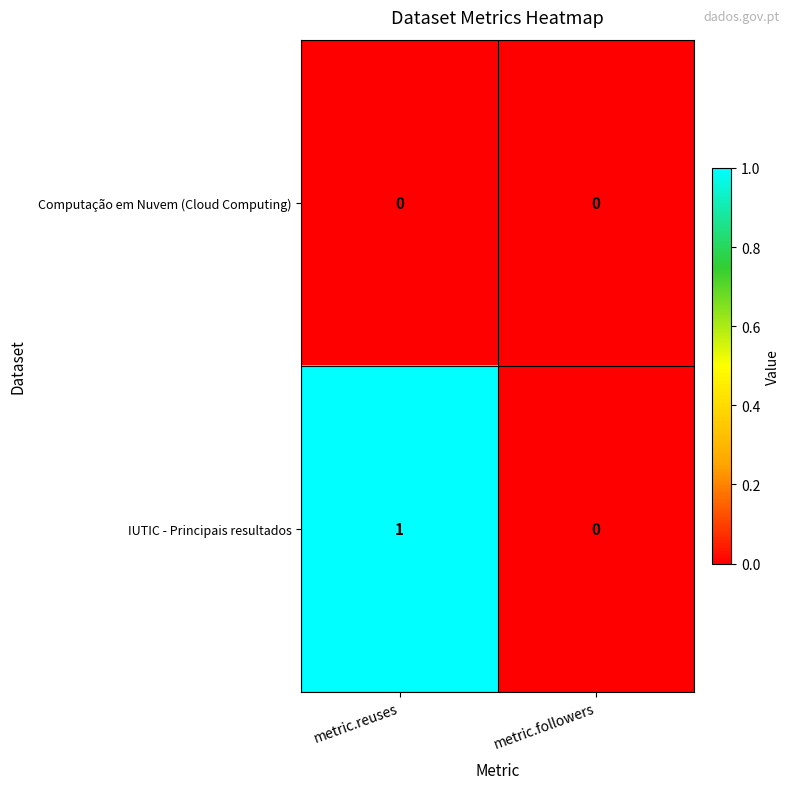

Which series has the widest spread of values?

IUTIC - Principais resultados